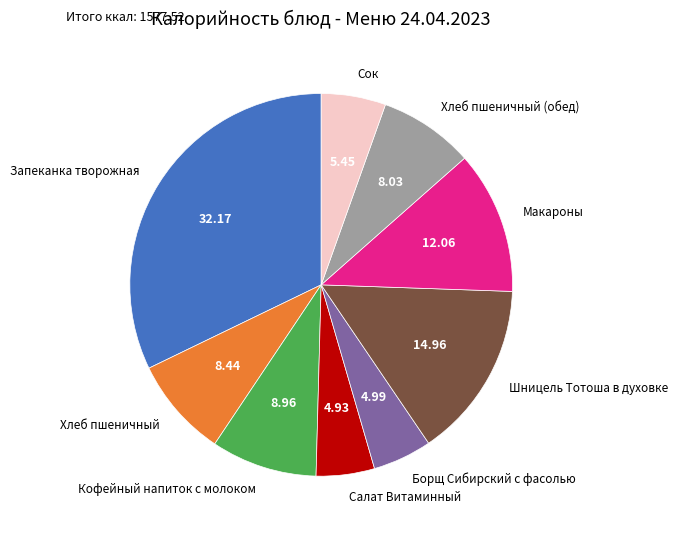

Is the sum of Запеканка творожная and Сок greater than half?

No